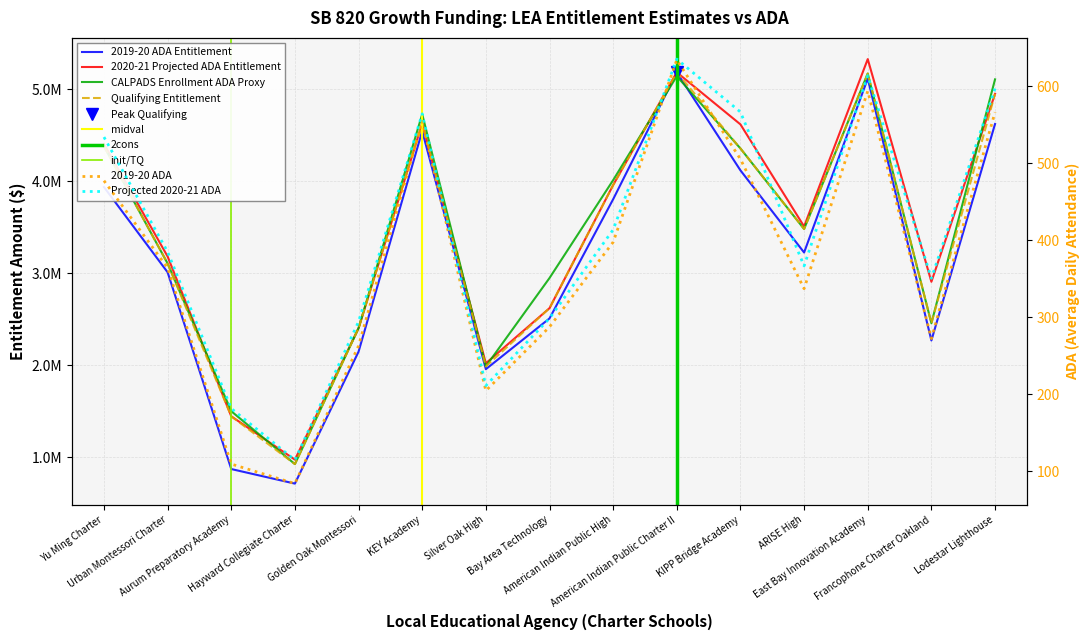

How many categories are shown in the chart?

15